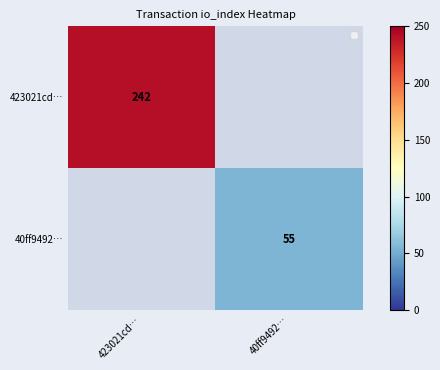

True or false: 40ff9492… has a value of 72 at 40ff9492….

False